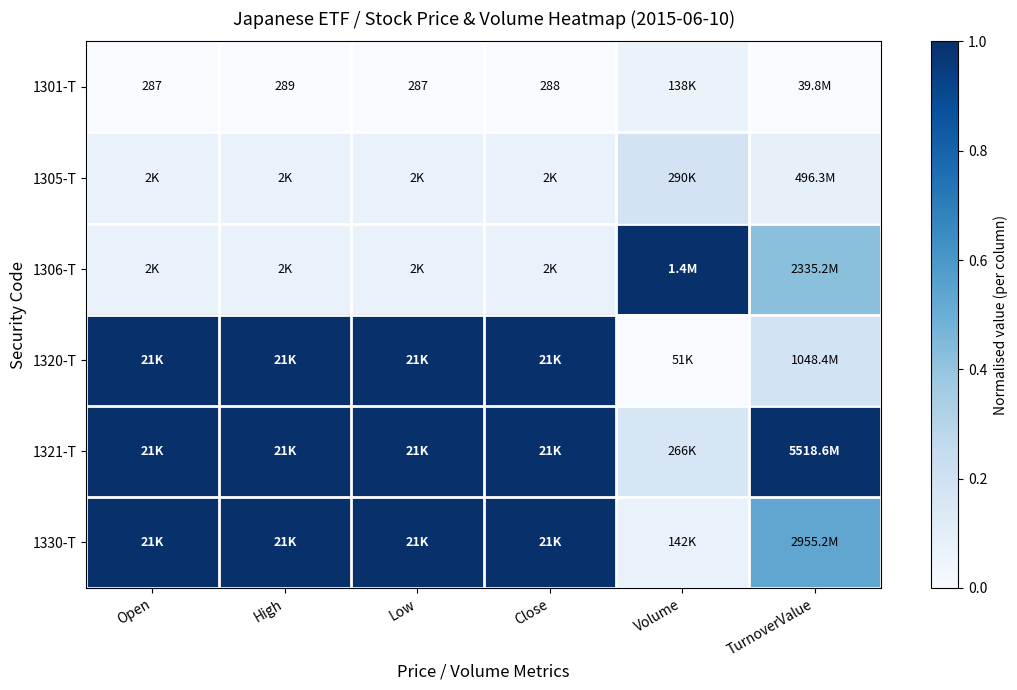

Count the number of categories in the chart.

6